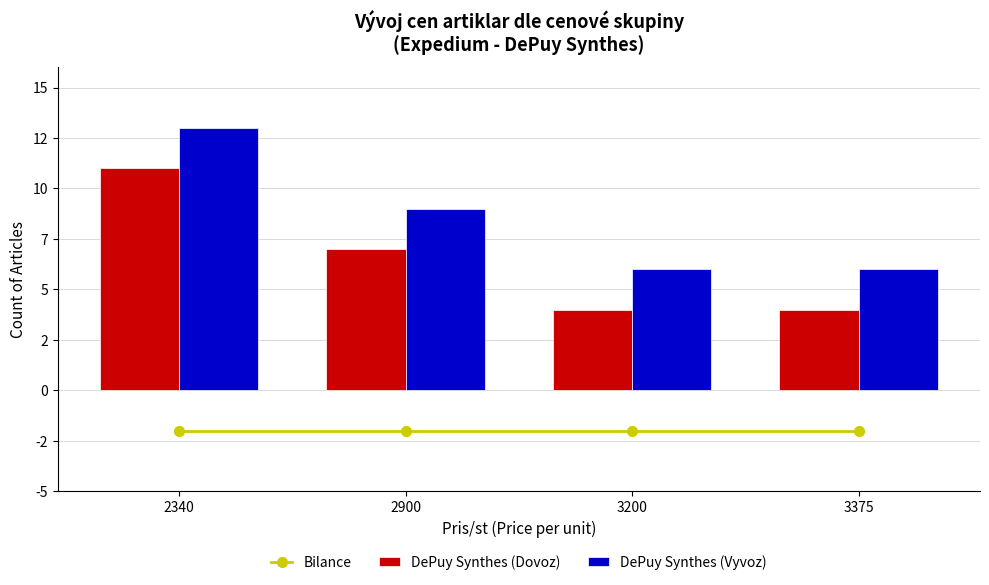

What is the maximum value shown in the chart?

13